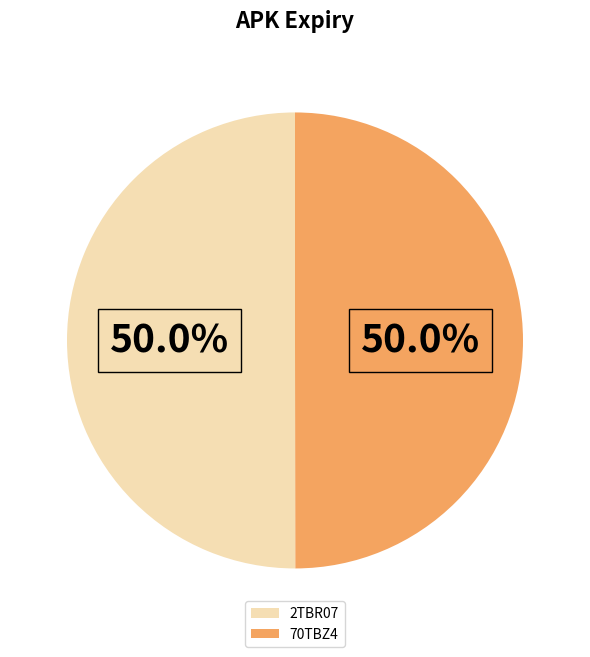

How much of the chart is everything except 2TBR07?

50.0%